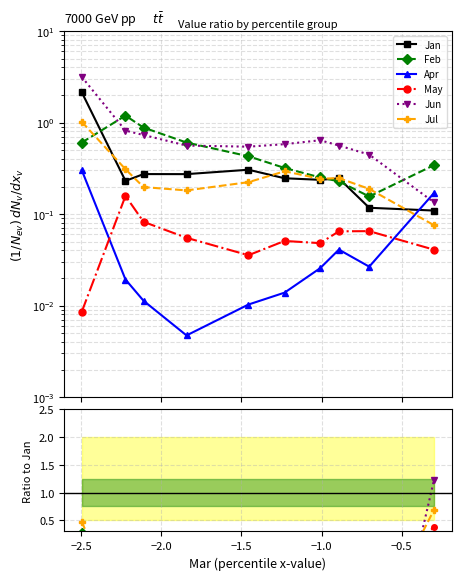

True or false: Apr has a value of 0.0 at −1.0.

False